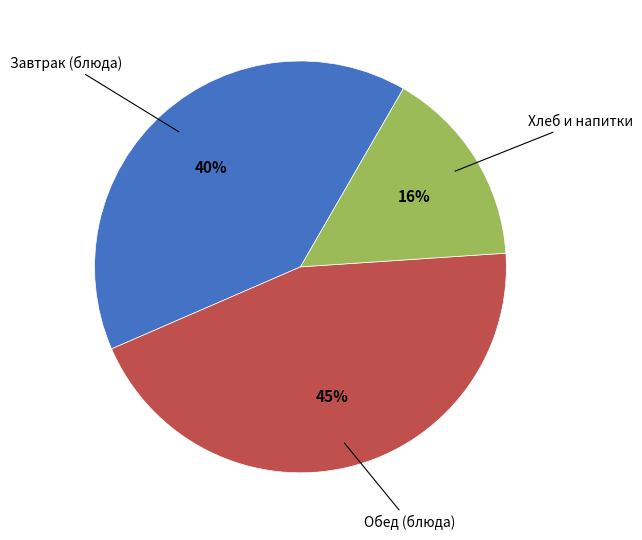

To the nearest percent, what is the average slice percentage?

33%